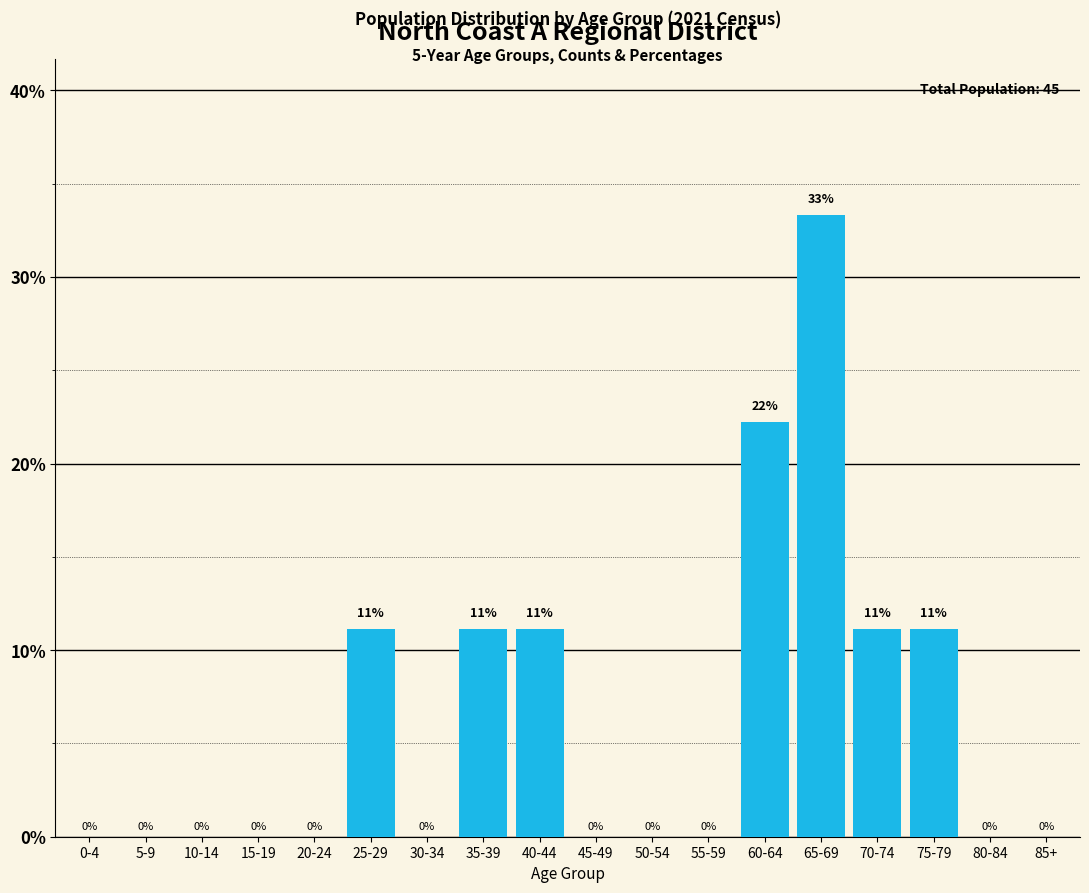

Is it true that the value at 20-24 is -15.2?

False